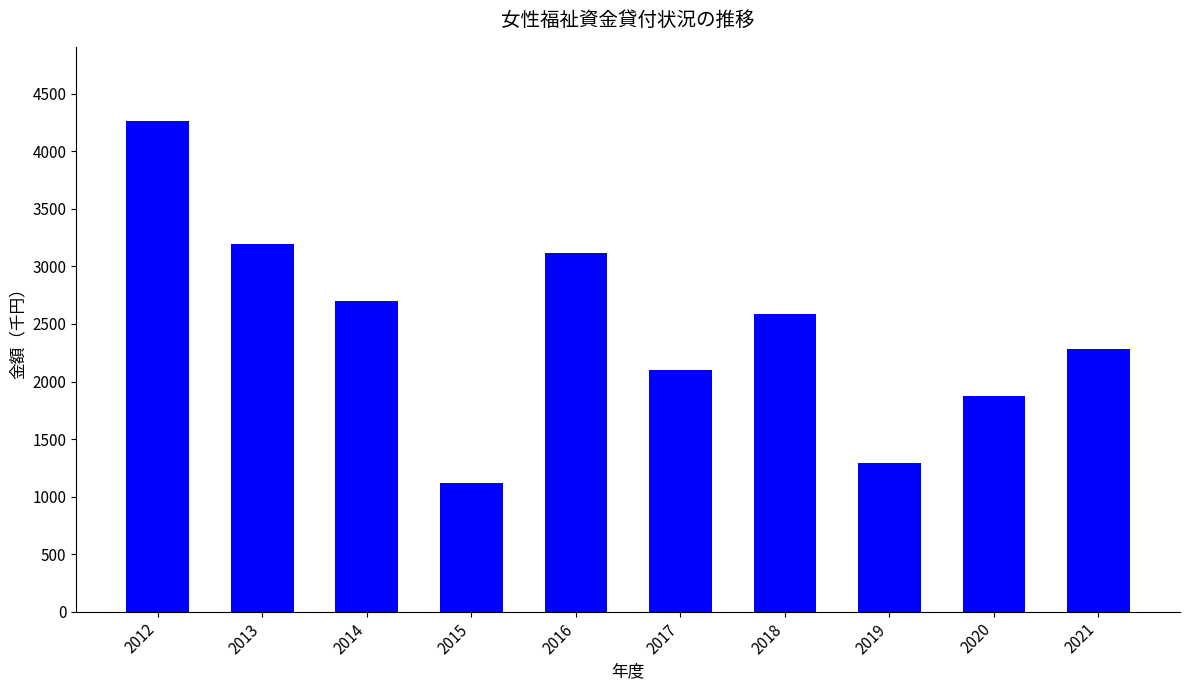

Reading left to right, list all the values displayed in this chart.

2012=4268	2013=3192	2014=2700	2015=1122	2016=3120	2017=2097	2018=2583	2019=1296	2020=1870	2021=2280